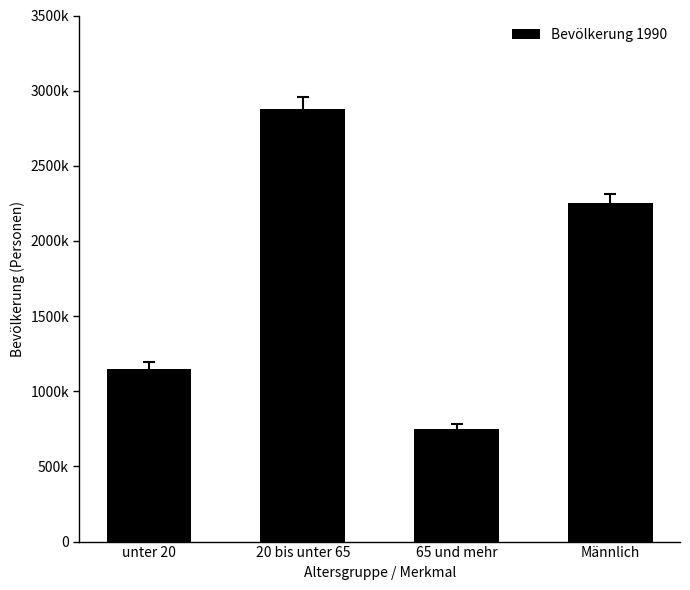

Does the chart contain any negative values?

No